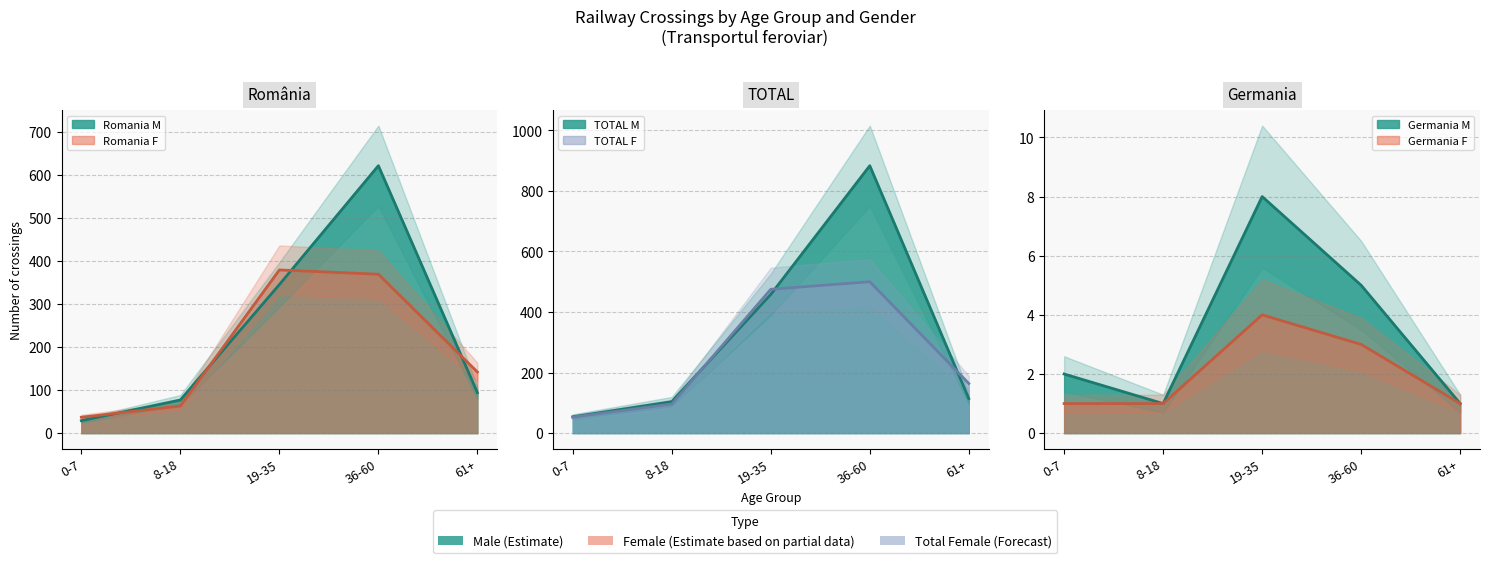

How many interior local peaks does the Romania M series have?

1